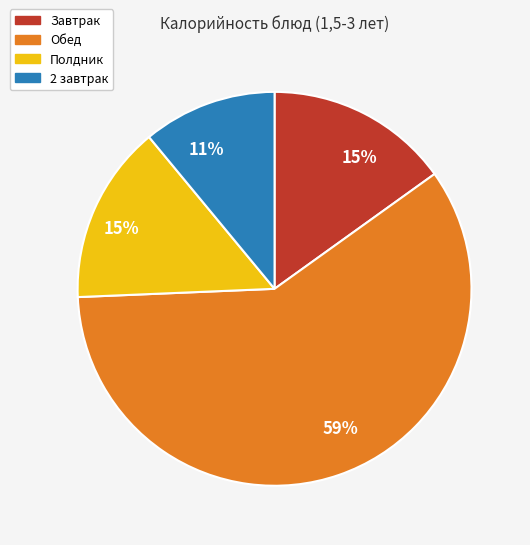

How many segments does this pie chart have?

4